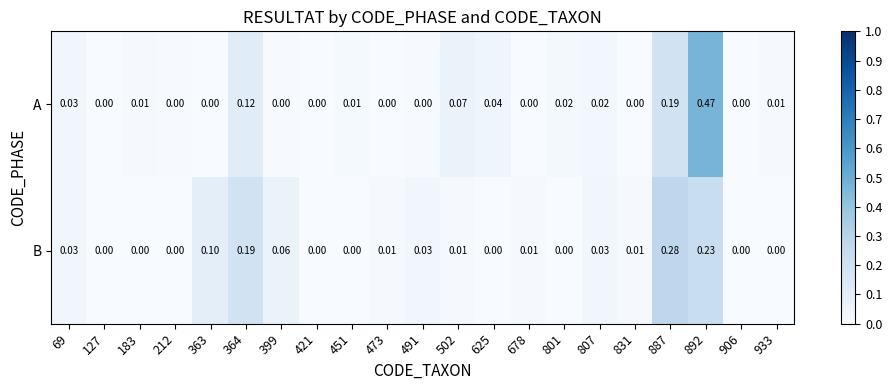

How many values in B are above zero?

12